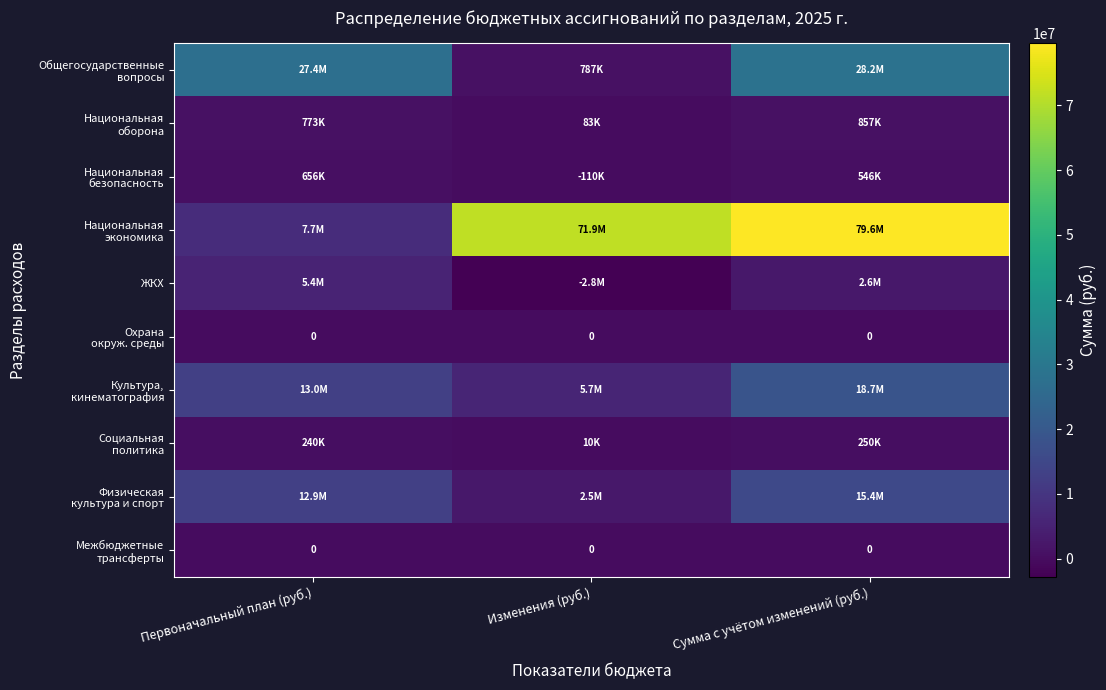

How many distinct data groups are displayed?

10